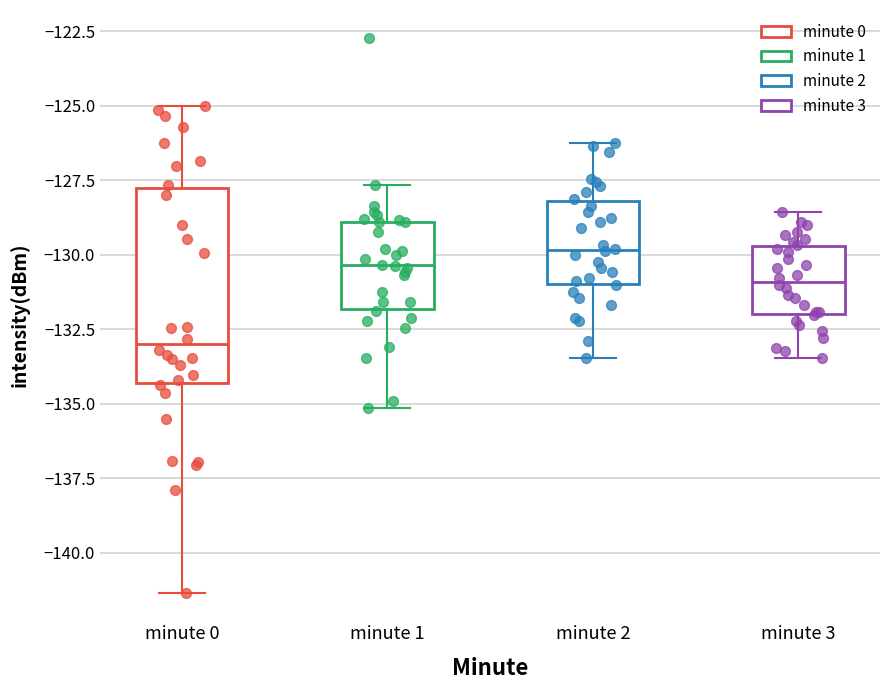

Where does the lower whisker of the box for minute 3 end on the y-axis? The values are not printed on the chart, so give them approximately, as read against the axis.

-133.5